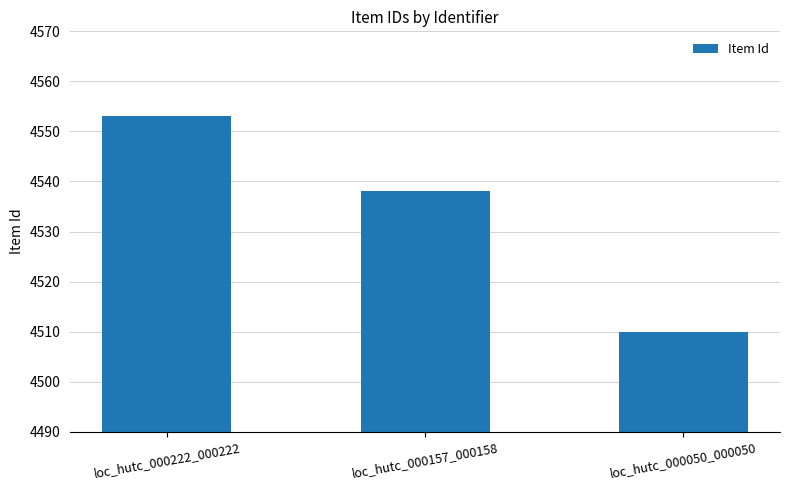

Reading right to left, what are all the values shown in this chart?

loc_hutc_000050_000050=4510	loc_hutc_000157_000158=4538	loc_hutc_000222_000222=4553